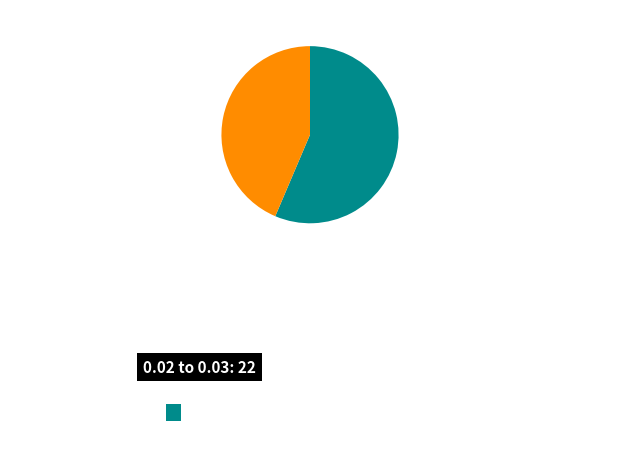

How many segments does this pie chart have?

2